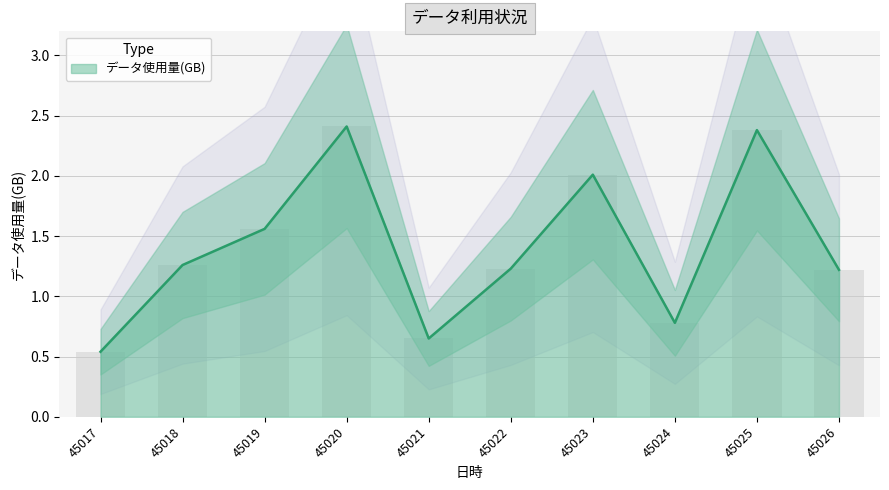

What is the change in value from 45017 to 45019?

+1.0